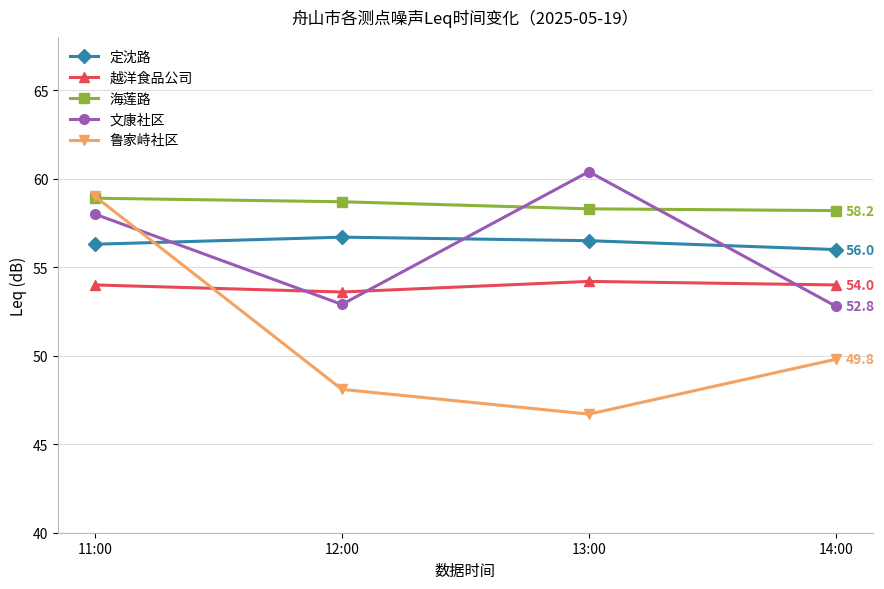

What is the difference between the maximum and minimum values in the 鲁家峙社区 series?

12.3